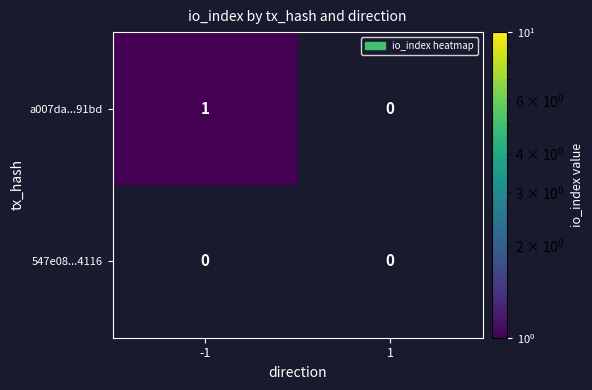

What is the difference between the highest and lowest values at -1?

1